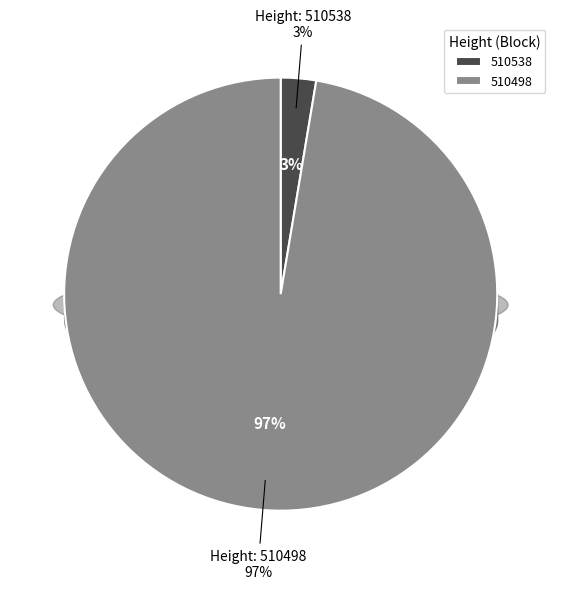

Is 510538 the majority of the pie?

No